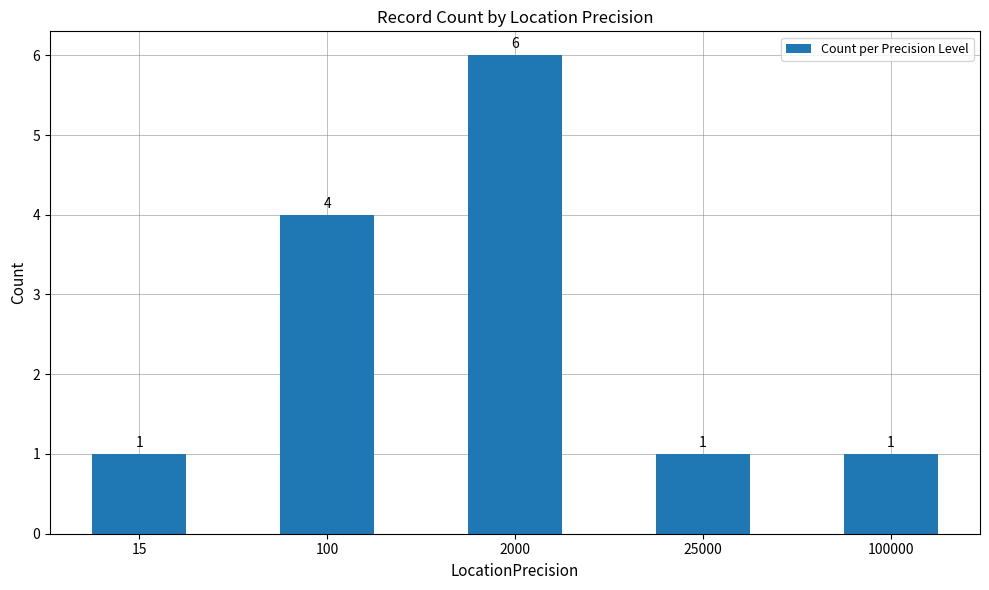

What is the sum of the values at 25000 and 2000?

7